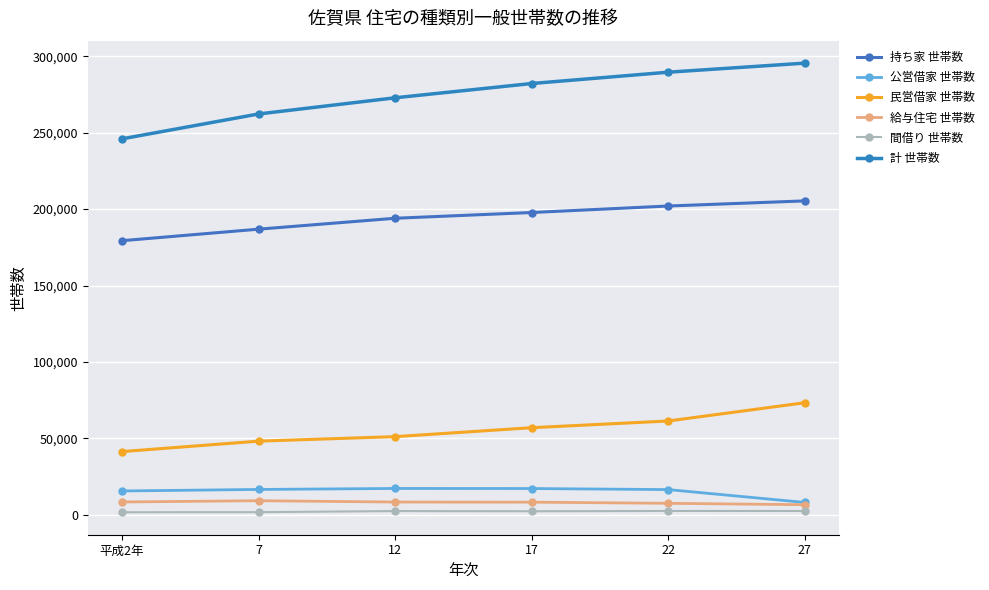

Reading right to left, transcribe all the data shown in this chart.

持ち家 世帯数: 27=205396	22=202041	17=197788	12=194024	7=186884	平成2年=179334
公営借家 世帯数: 27=7990	22=16420	17=17101	12=17155	7=16509	平成2年=15509
民営借家 世帯数: 27=73280	22=61322	17=56930	12=51070	7=48129	平成2年=41281
給与住宅 世帯数: 27=6511	22=7431	17=8177	12=8273	7=9130	平成2年=8302
間借り 世帯数: 27=2400	22=2420	17=2230	12=2360	7=1639	平成2年=1572
計 世帯数: 27=295577	22=289634	17=282226	12=272882	7=262291	平成2年=245998